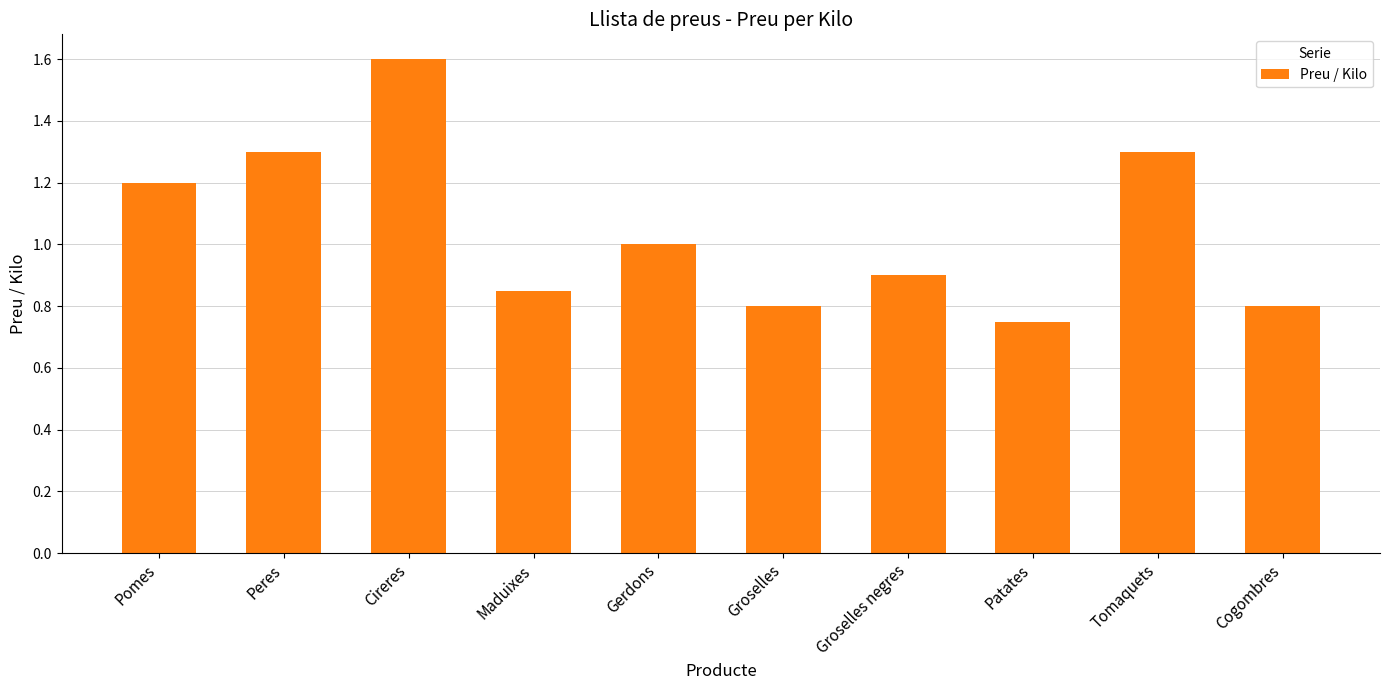

Does the chart contain any negative values?

No